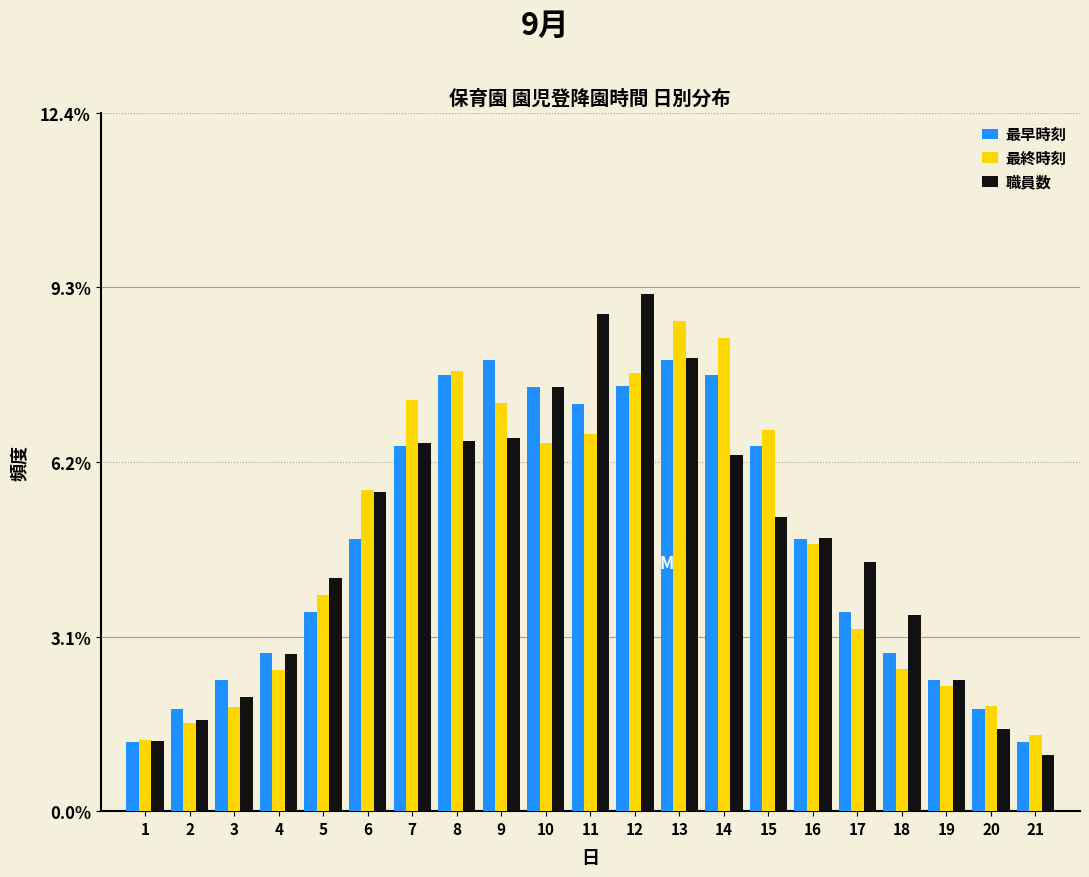

Is the value of 最早時刻 at 4 greater than the value of 最終時刻 at 14?

No